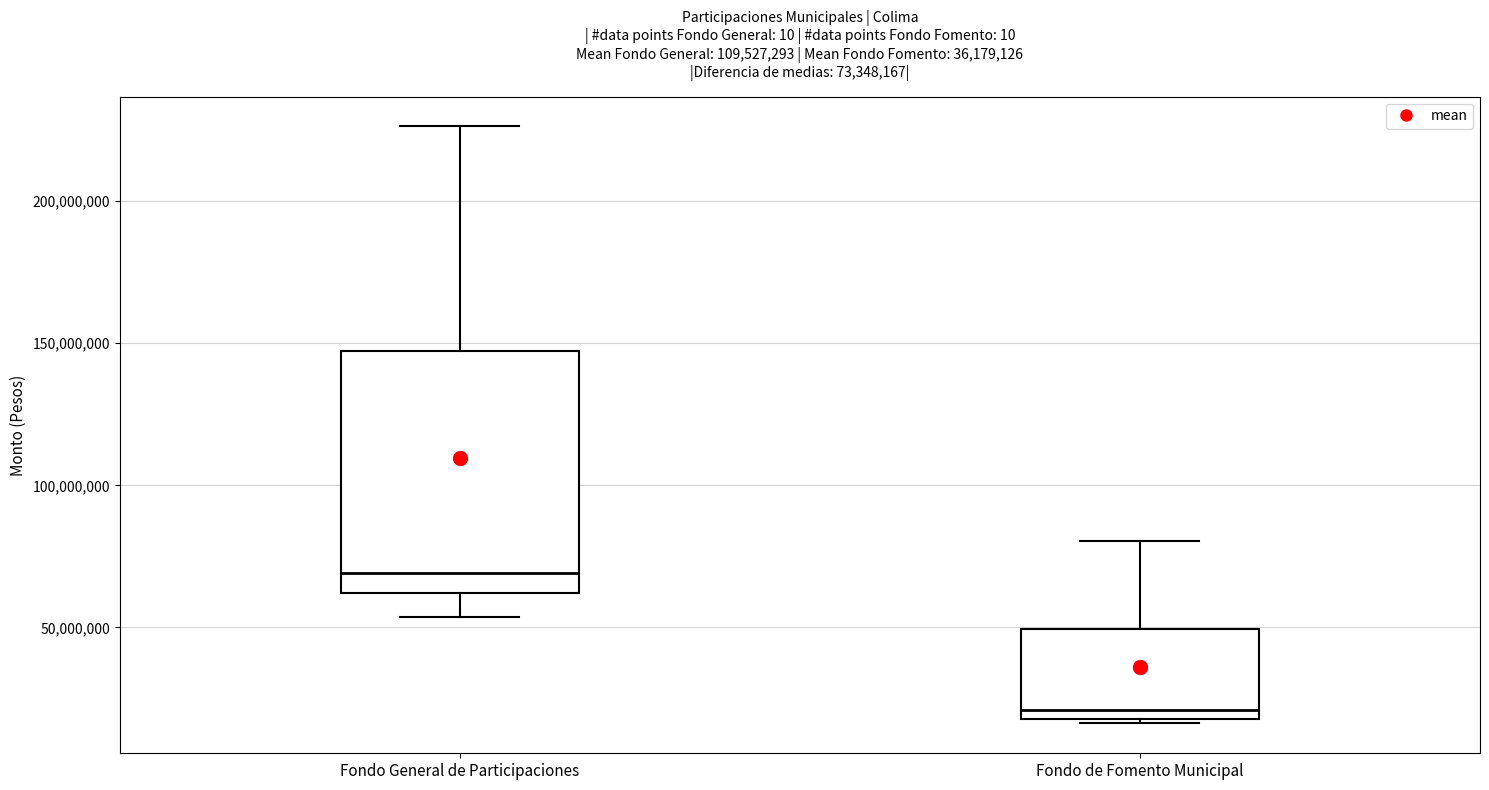

Comparing the boxes themselves (not the whiskers), which one is the tallest?

Fondo General de Participaciones